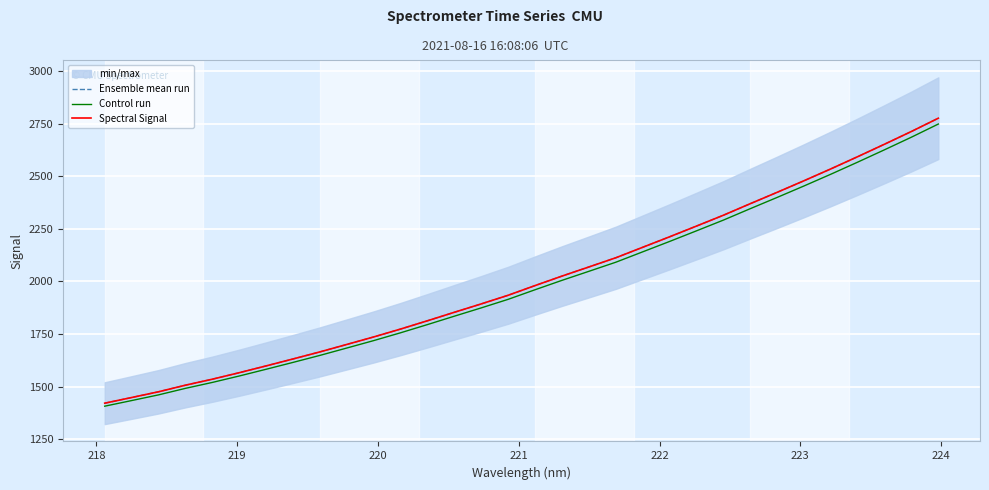

What are all the series names shown in the legend?

Ensemble mean run, Control run, Spectral Signal